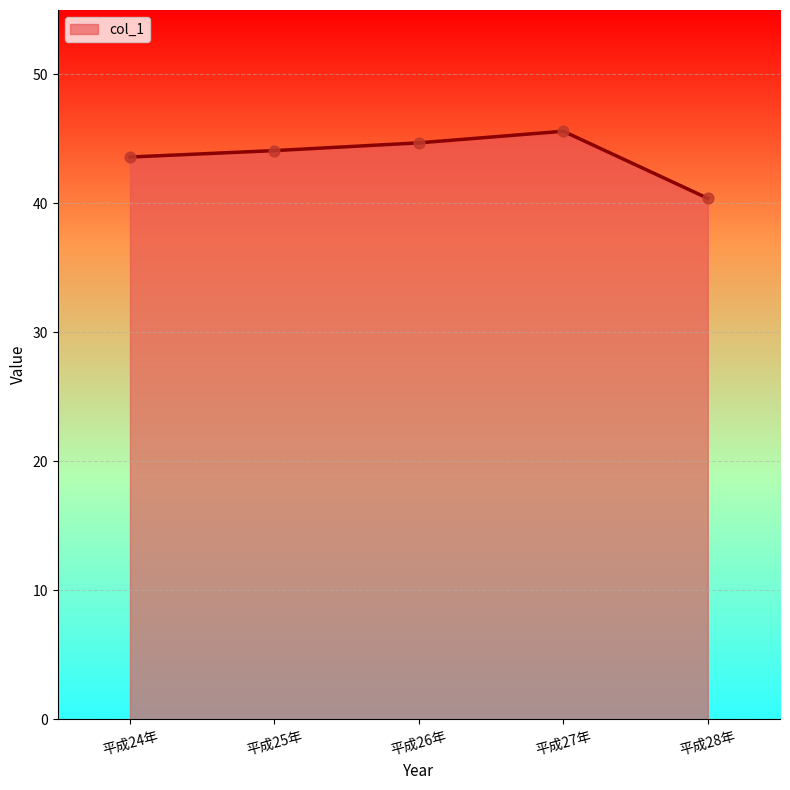

Approximately how many times larger is the value at 平成26年 compared to 平成27年?

1.0